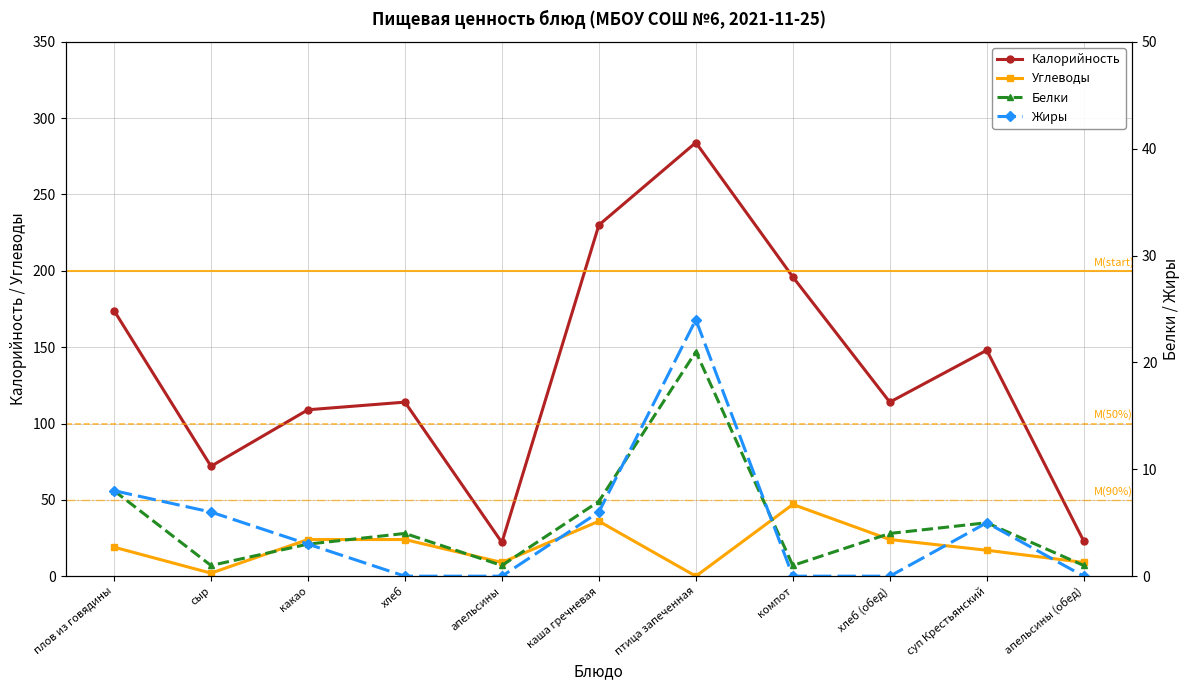

At which label does Белки first exceed 4?

плов из говядины